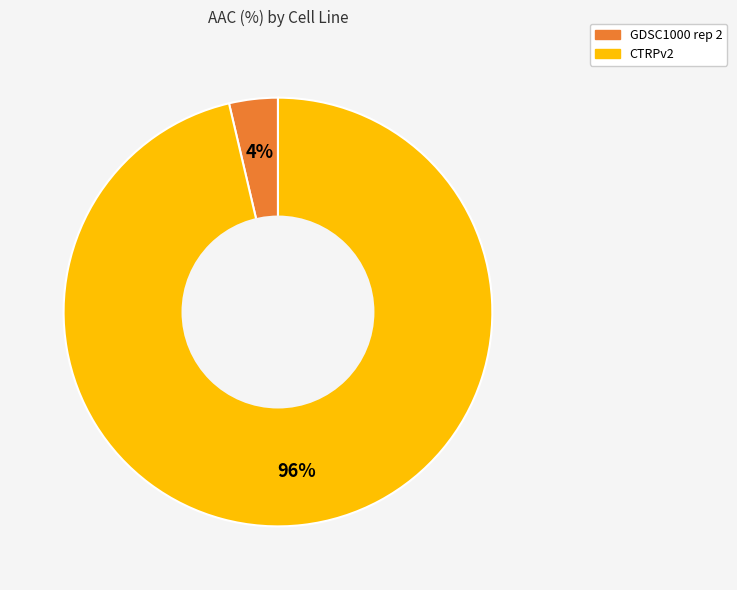

To the nearest percent, what is the average slice percentage?

50%